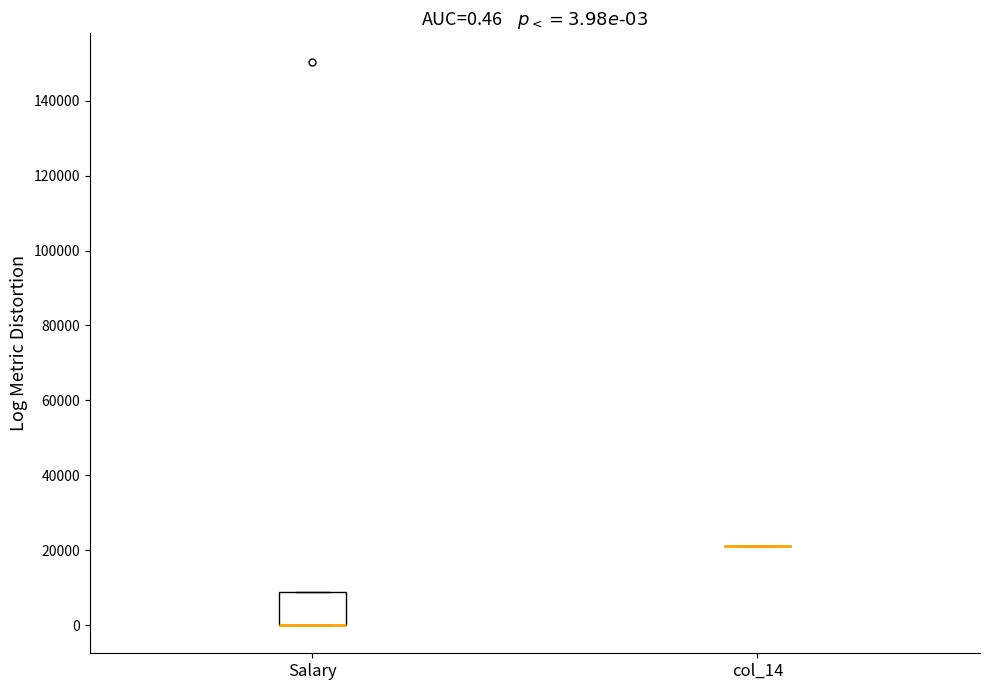

Comparing the boxes themselves (not the whiskers), which one is the tallest?

Salary